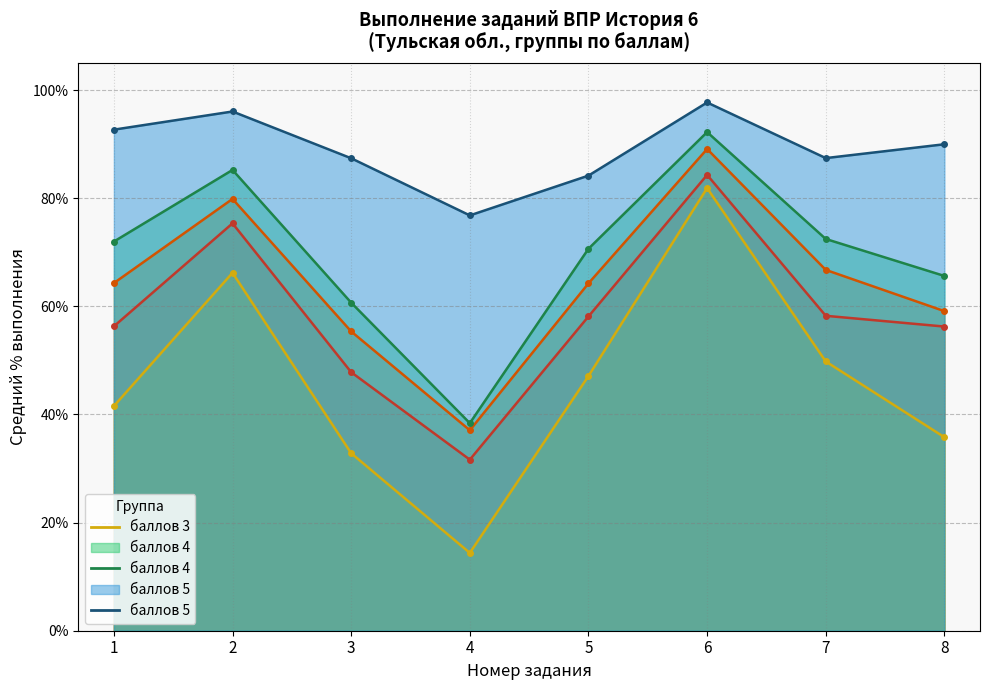

Is it true that баллов 4 equals 60.7 at 3?

True